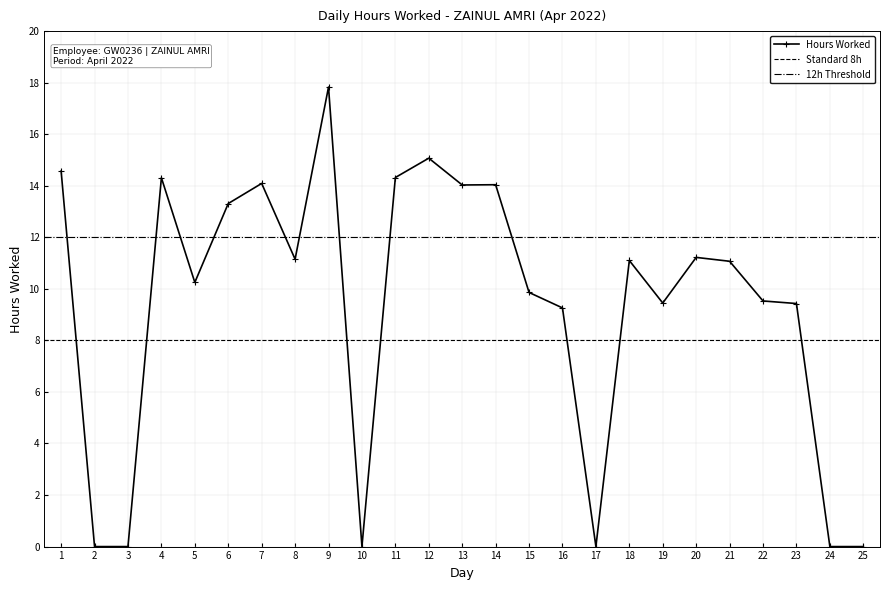

How many values are below 11?

12